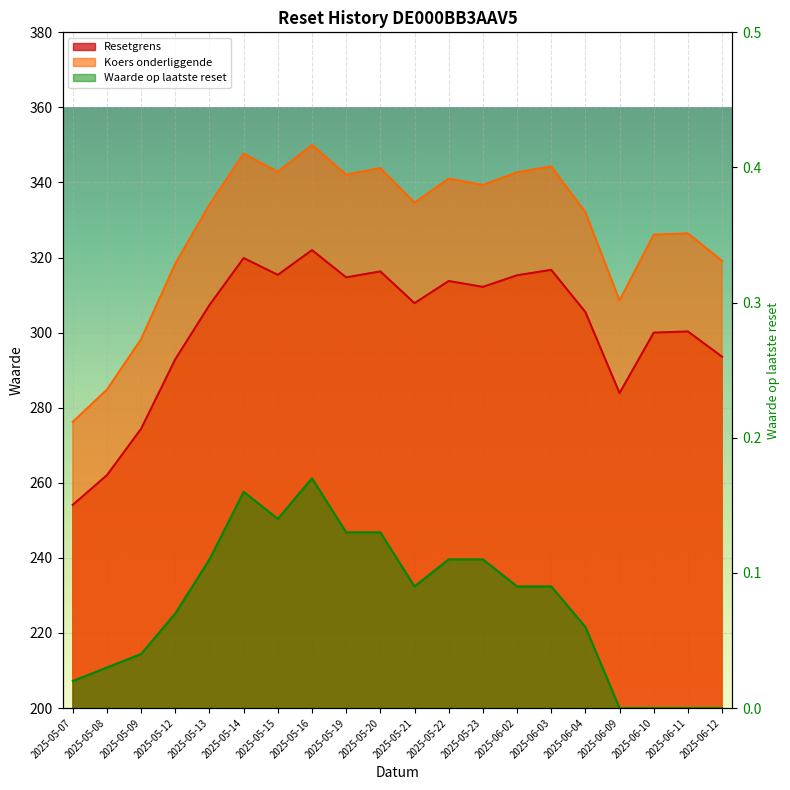

What are all the series names shown in the legend?

Resetgrens, Koers onderliggende, Waarde op laatste reset